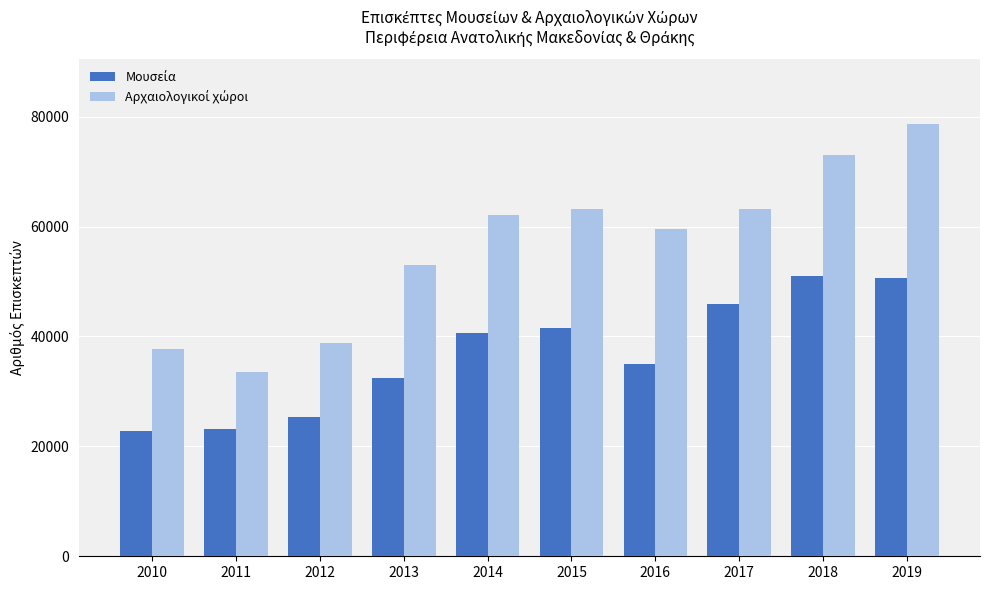

What is the difference between the highest and lowest values at 2012?

13562